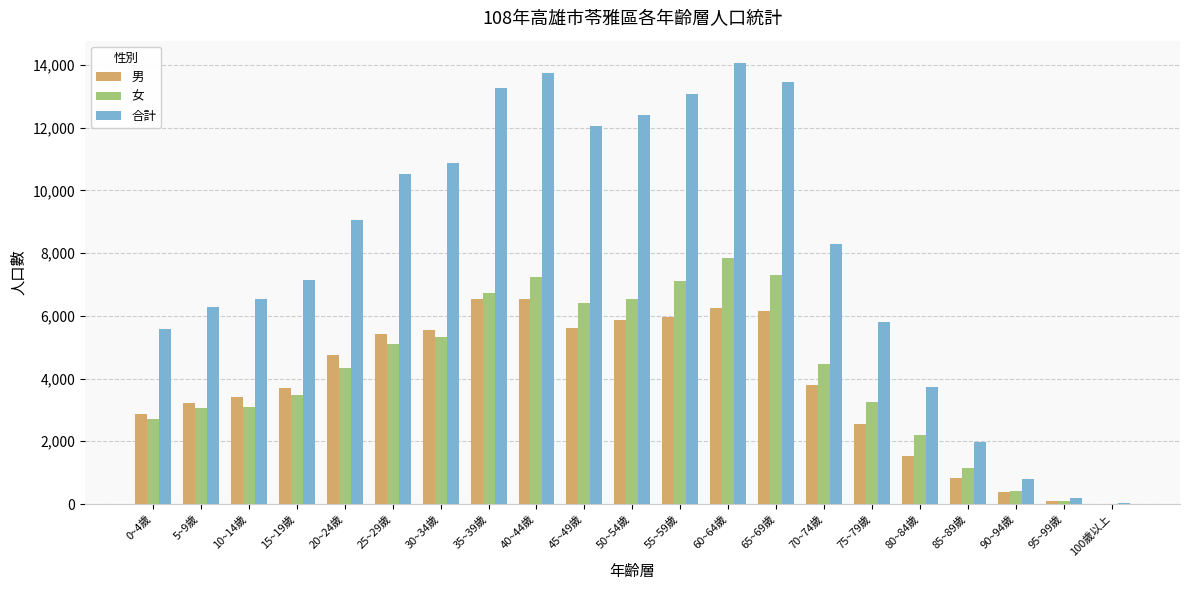

What is the maximum value for 合計?

14066